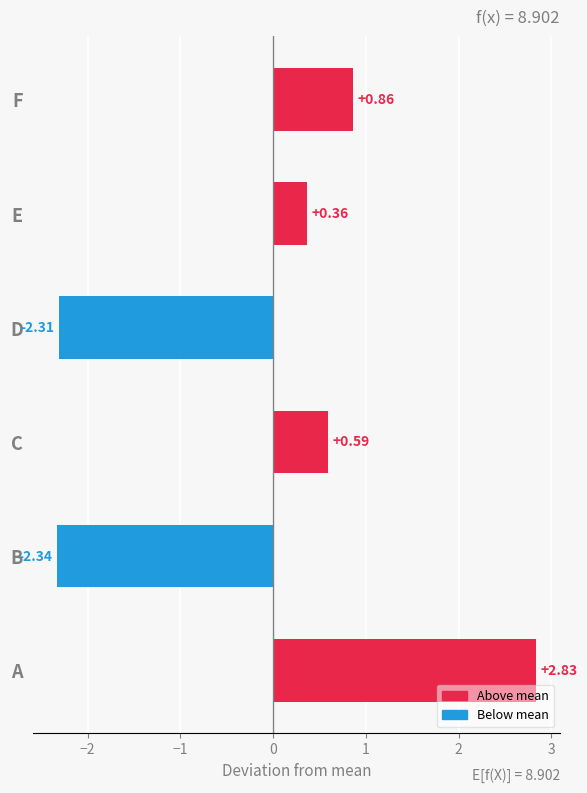

At which label is the value closest to 0?

E